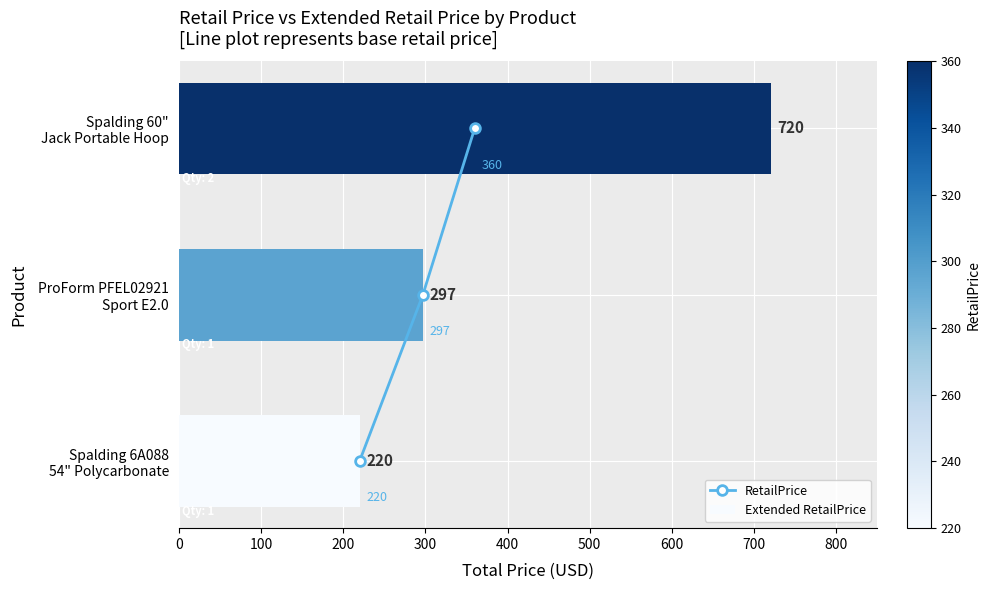

What is the maximum value for Extended RetailPrice?

720